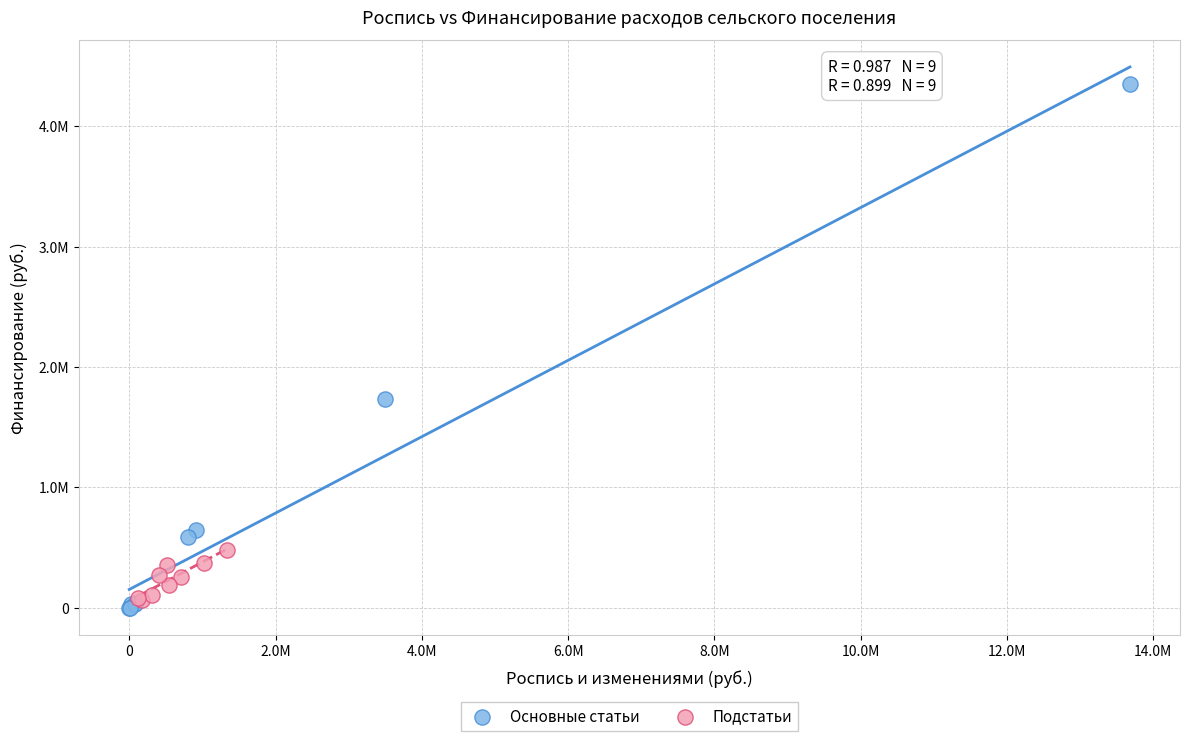

What are all the series names shown in the legend?

Основные статьи, Подстатьи